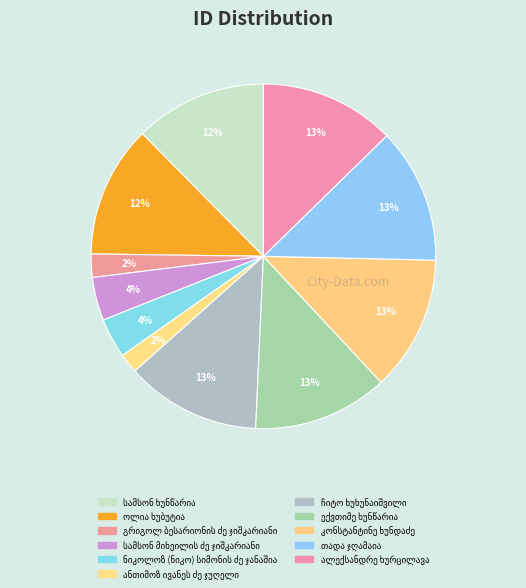

To the nearest percent, what is the difference between the ჩიტო ხუხუნაიშვილი and გრიგოლ ბესარიონის ძე ჯიშკარიანი slice percentages?

10%